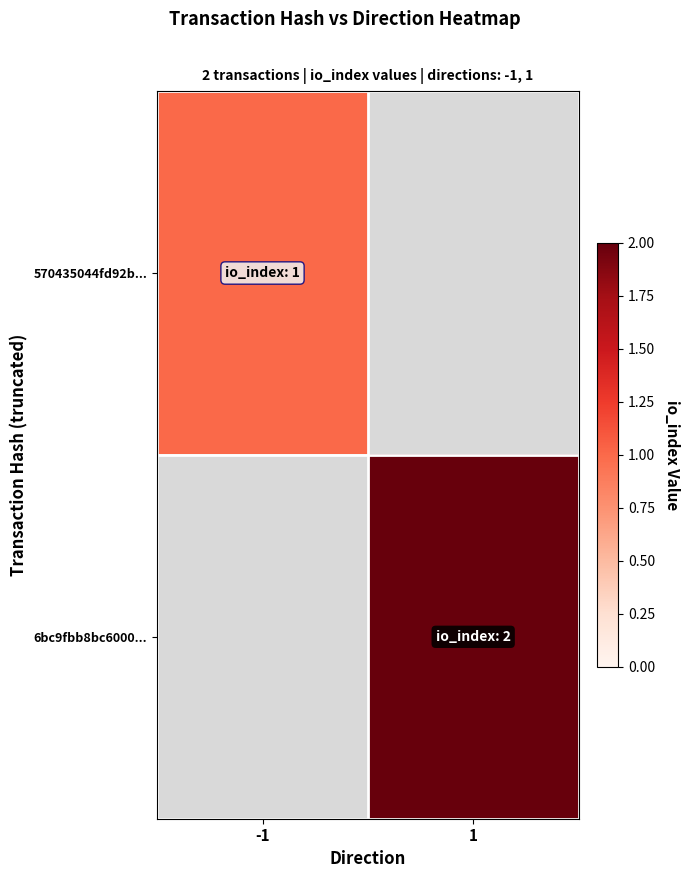

Rank the categories by 570435044fd92b... value from highest to lowest.

-1, 1